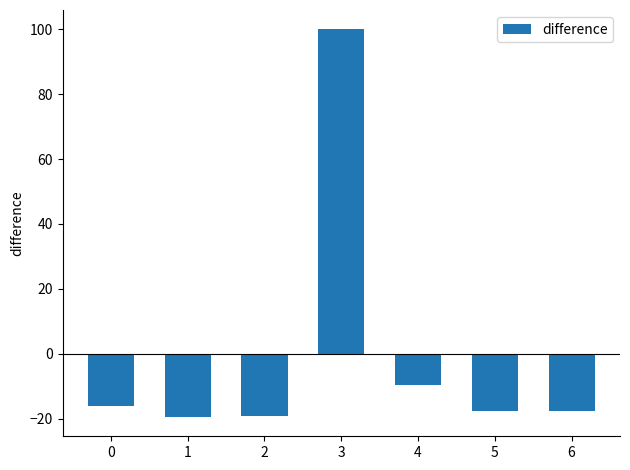

What is the difference between the maximum and minimum values?

119.5